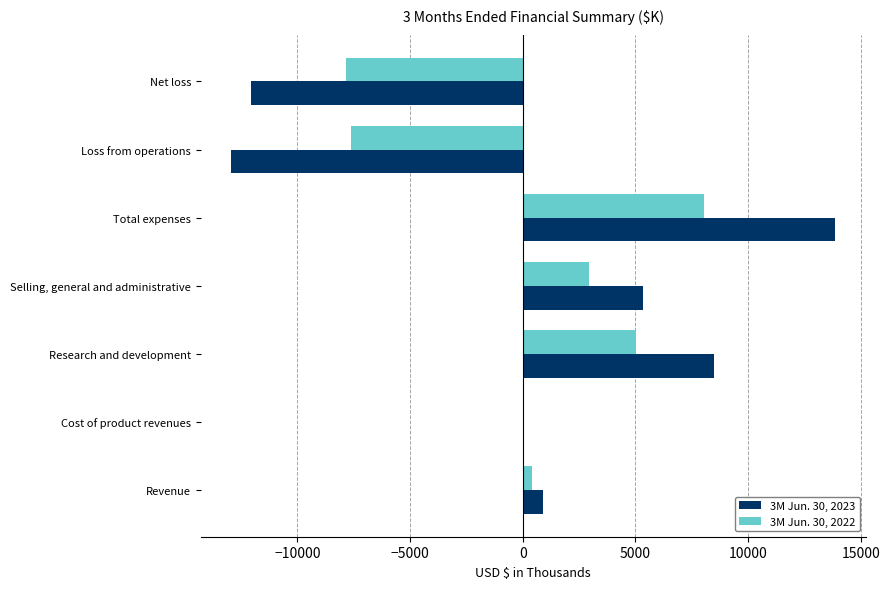

At which label does 3M Jun. 30, 2023 reach its peak?

Total expenses